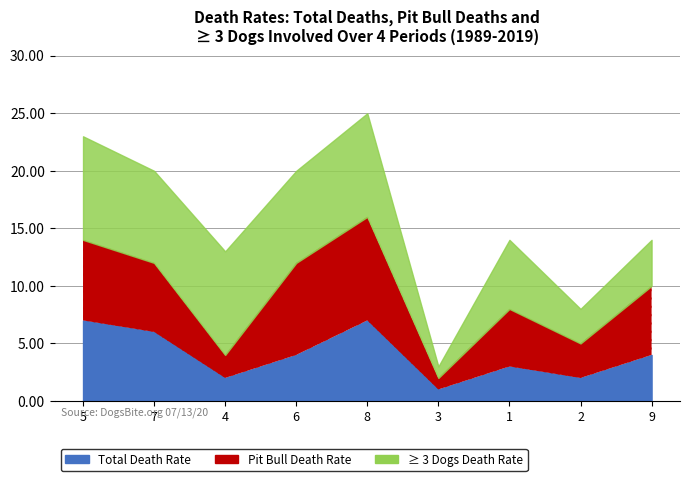

At which category is the sum across all series the highest?

8